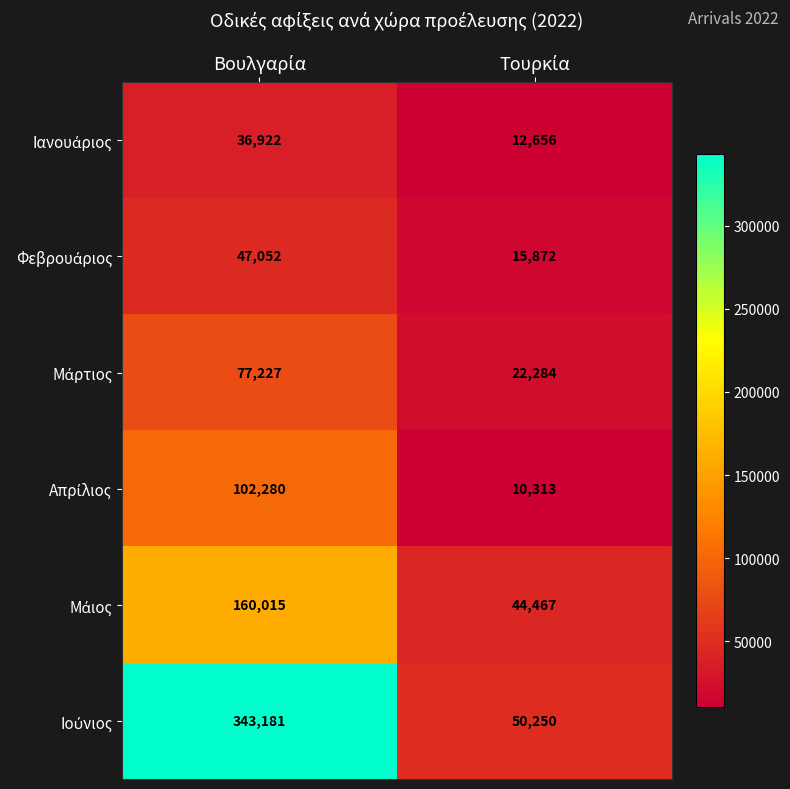

What is the maximum value shown in the chart?

343181